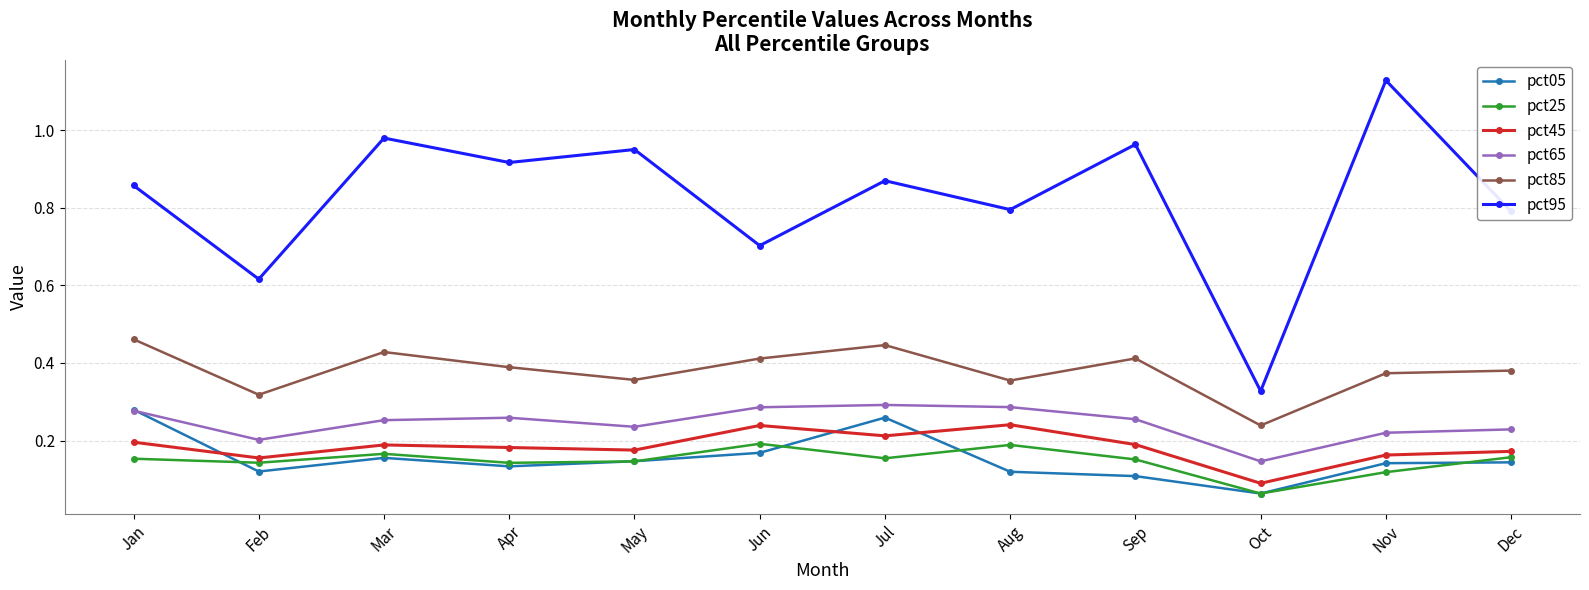

At which label is pct05 closest to 0?

Oct